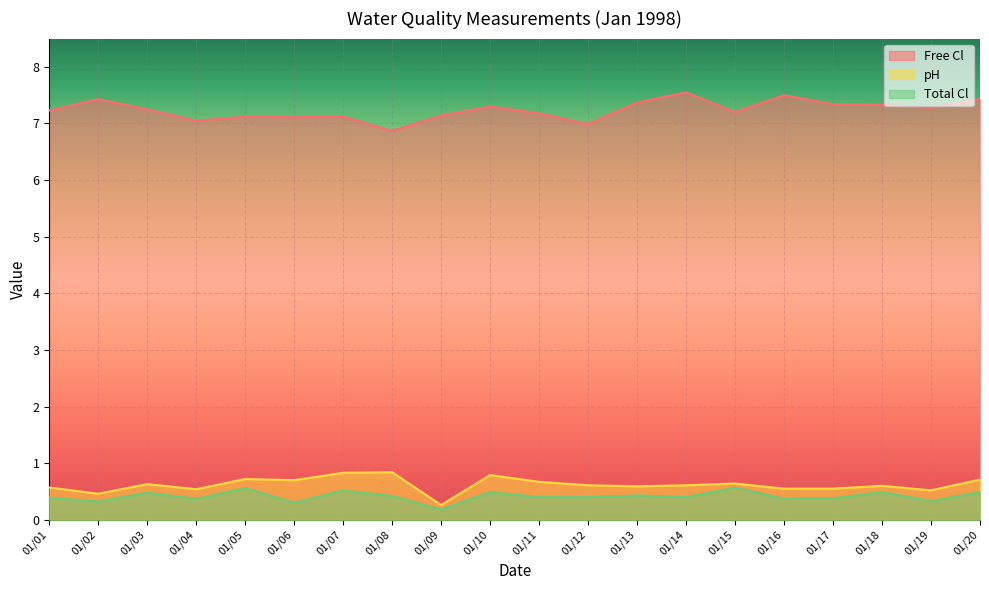

True or false: pH and Total Cl cross at least once.

False